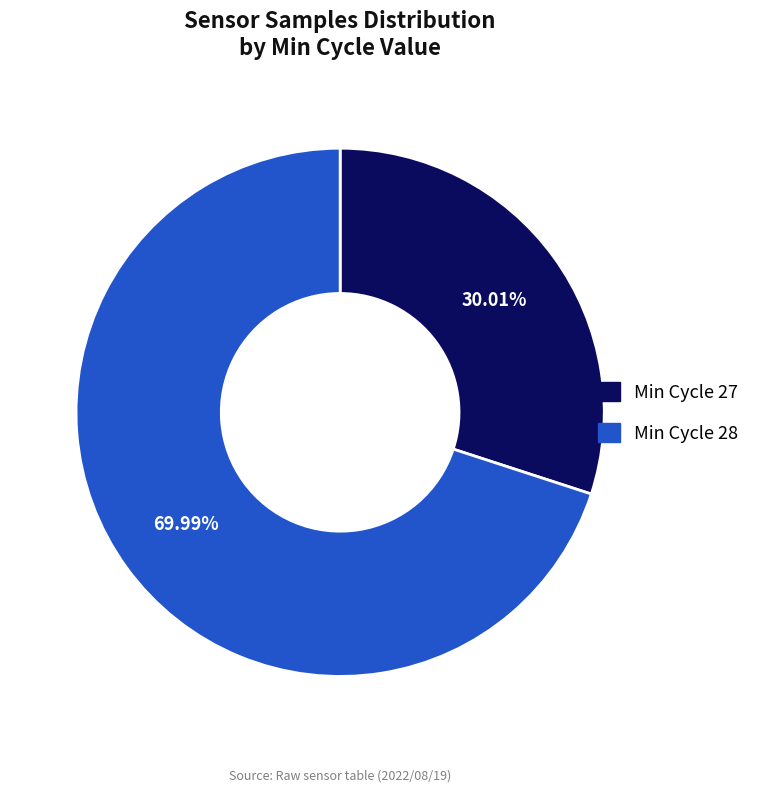

Which slice is the smallest?

Min Cycle 27